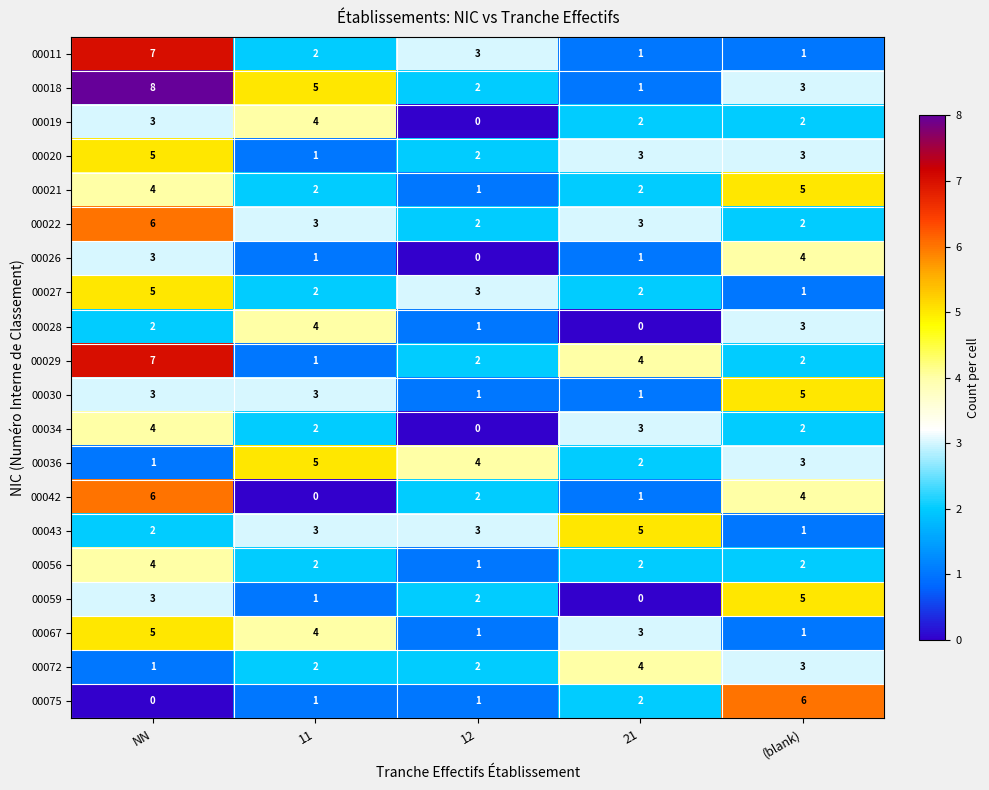

What is the sum of all 00030 values?

13